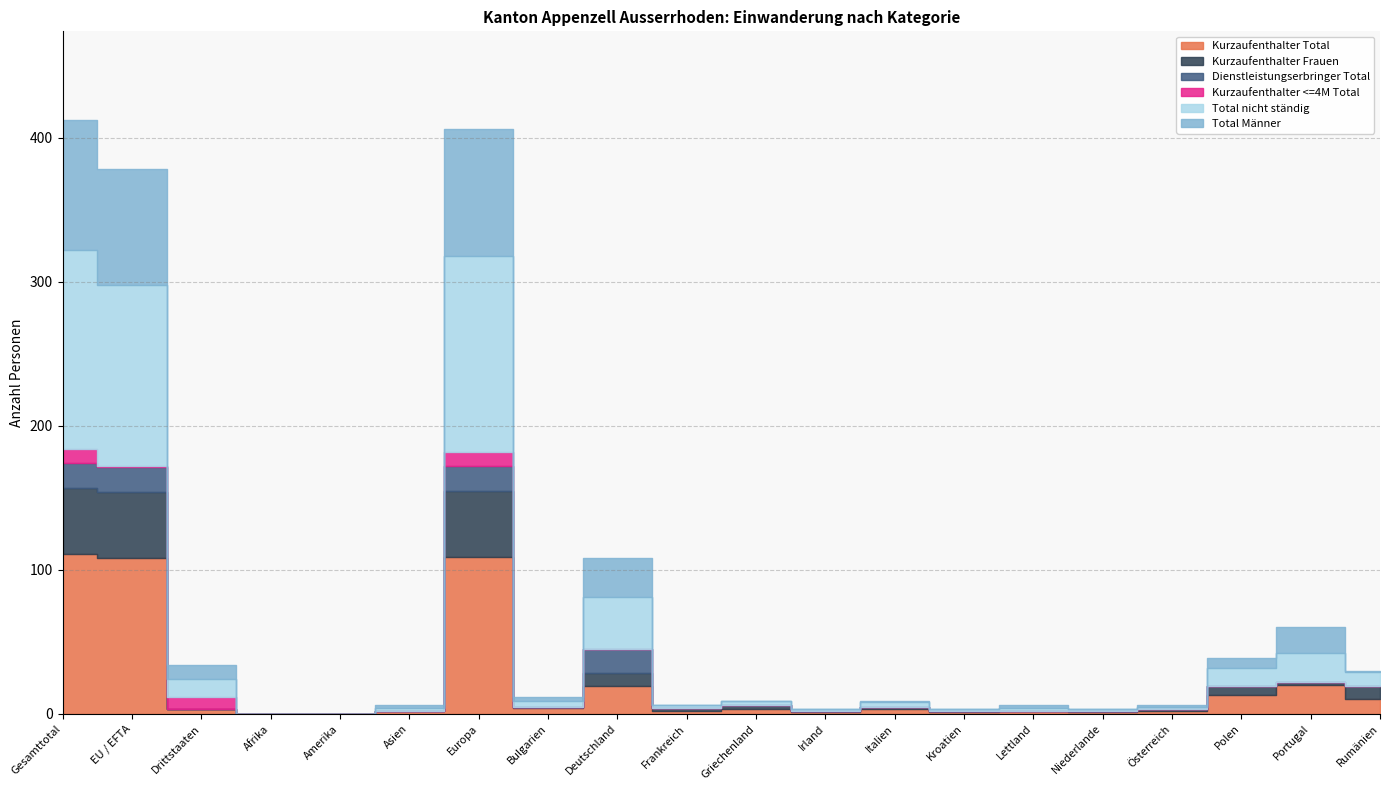

True or false: Dienstleistungserbringer Total and Total nicht ständig cross at least once.

False